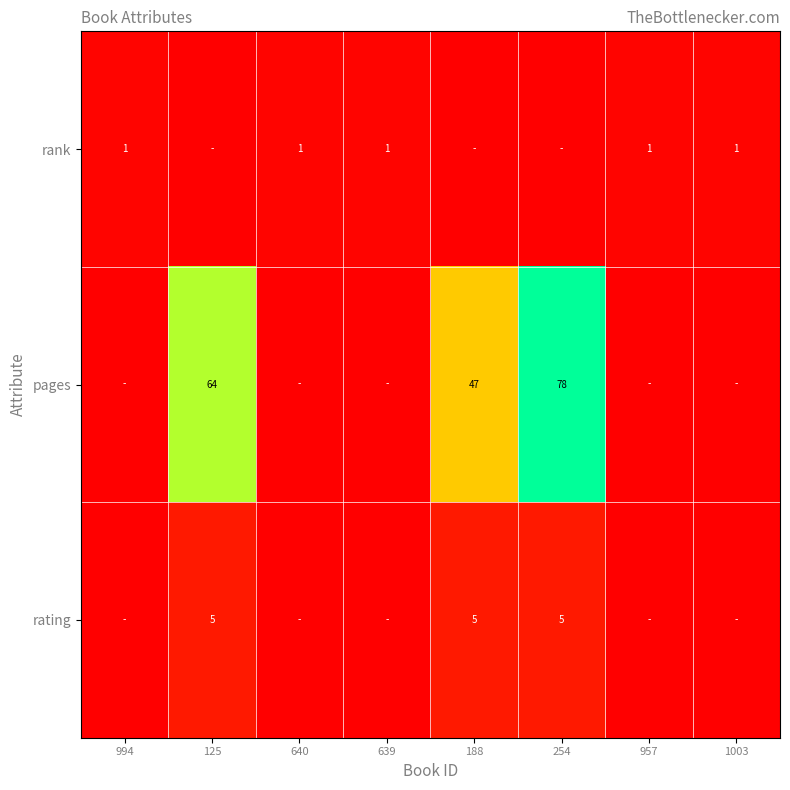

Is it true that pages equals 24 at 188?

False